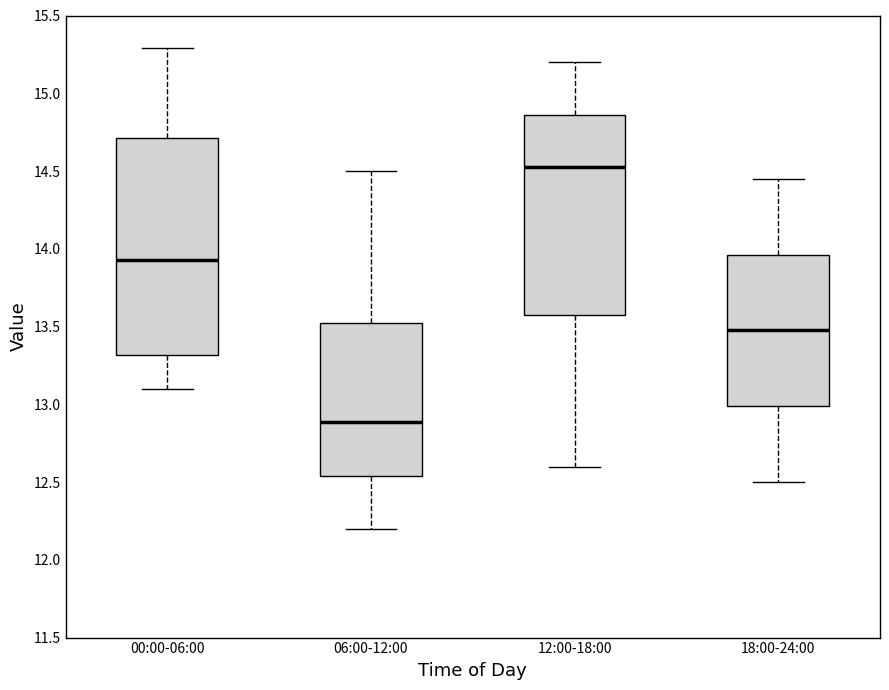

Which box is the tallest, from its lower edge to its upper edge?

00:00-06:00